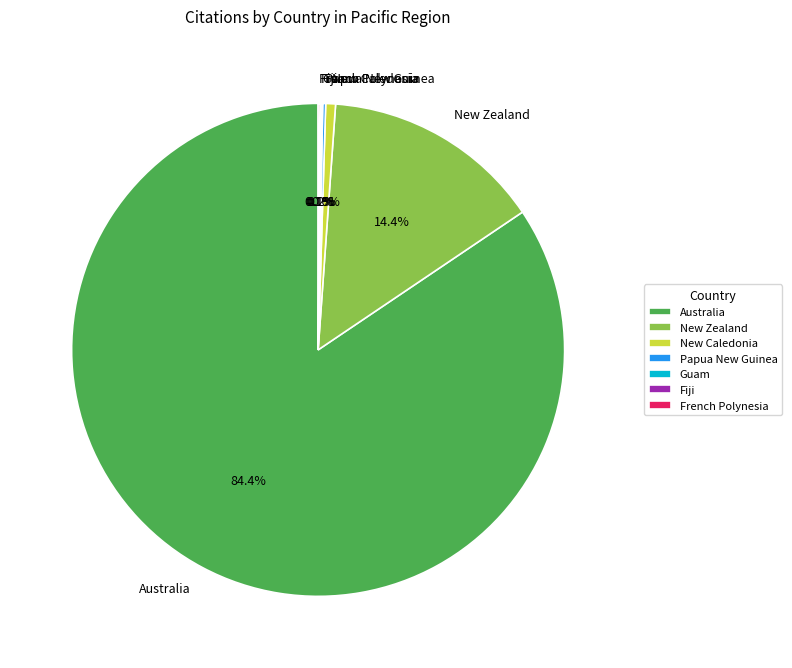

Which slice is the largest?

Australia